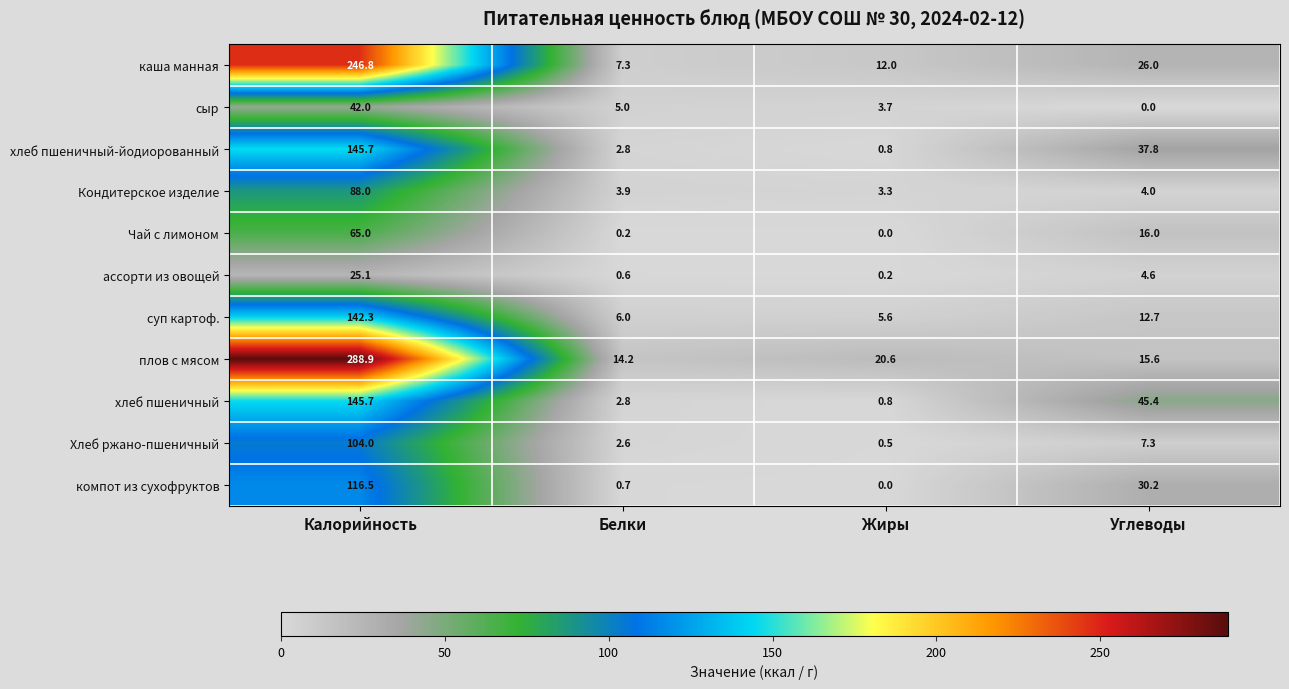

True or false: Хлеб ржано-пшеничный has a value of 104.0 at Калорийность.

True